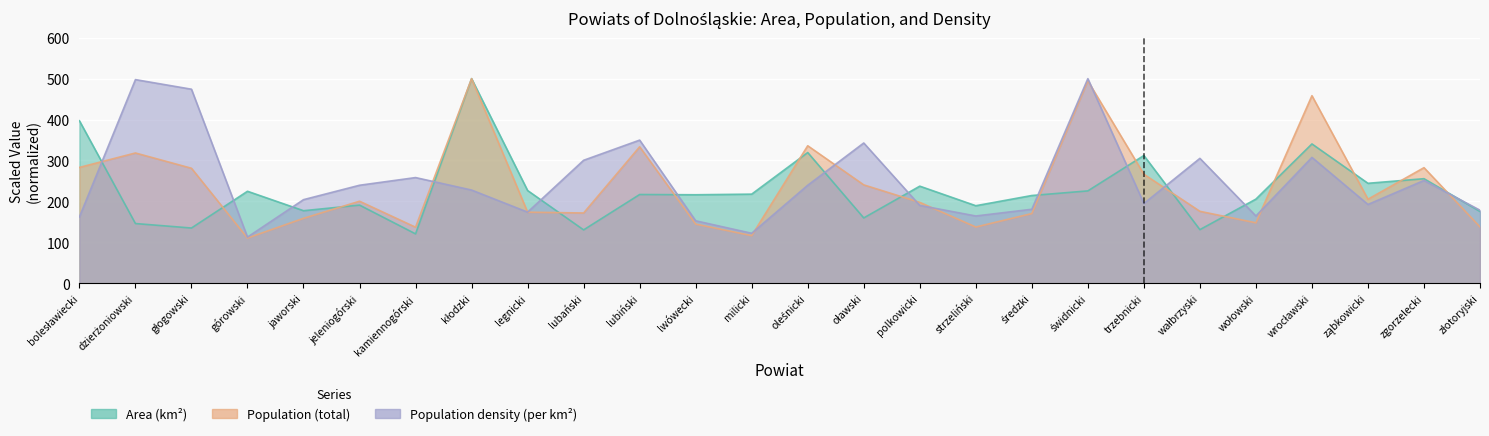

In Population (total), how many points are higher than both neighbors (excluding endpoints)?

8